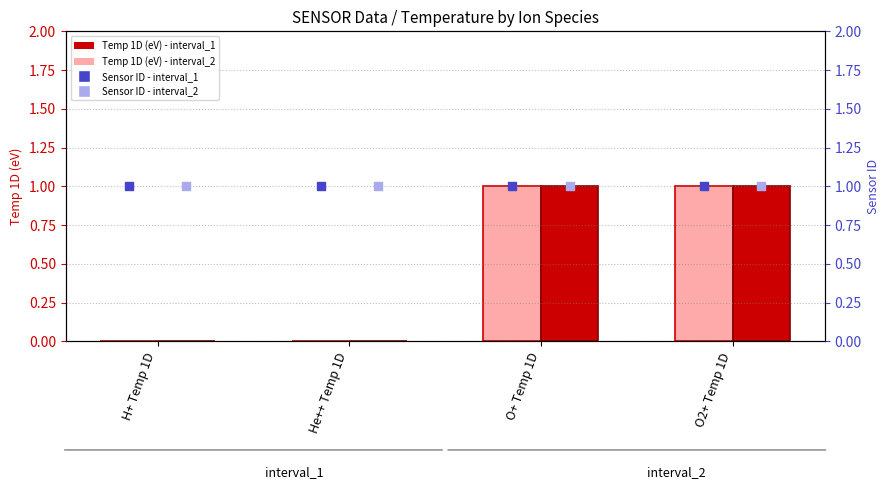

Which series has the largest total across all categories?

Sensor ID - interval_1